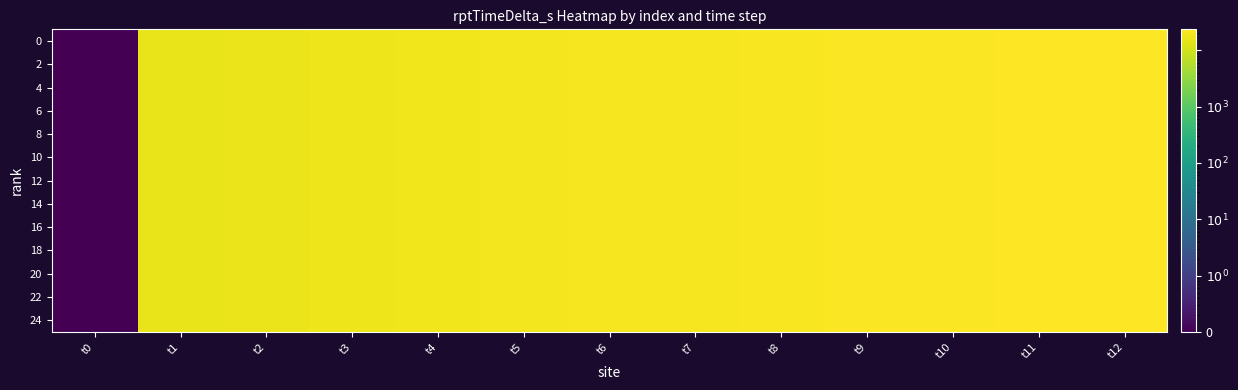

What is the greatest value displayed?

23653.0